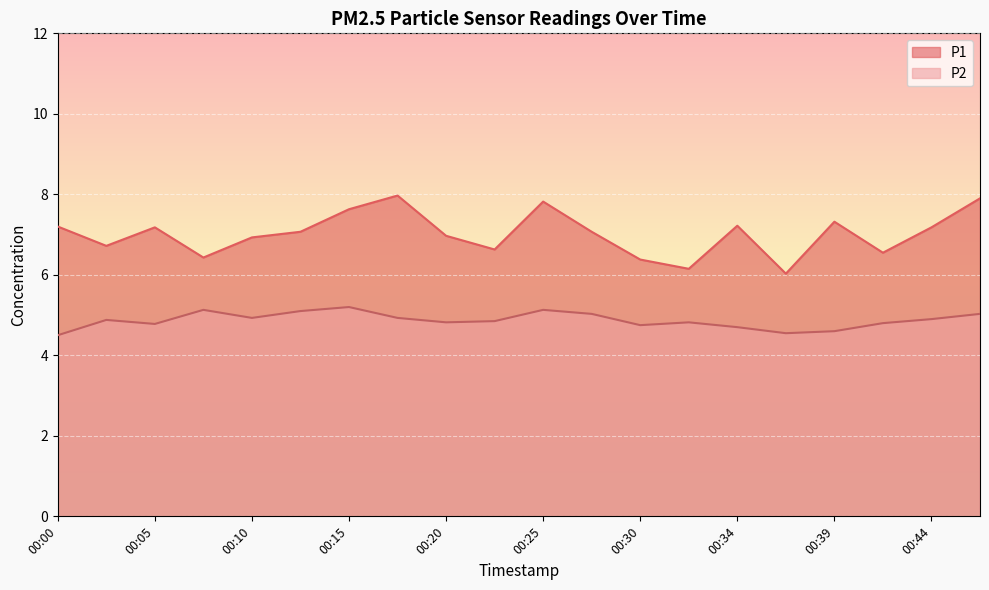

In P2, how many points are higher than both neighbors (excluding endpoints)?

5